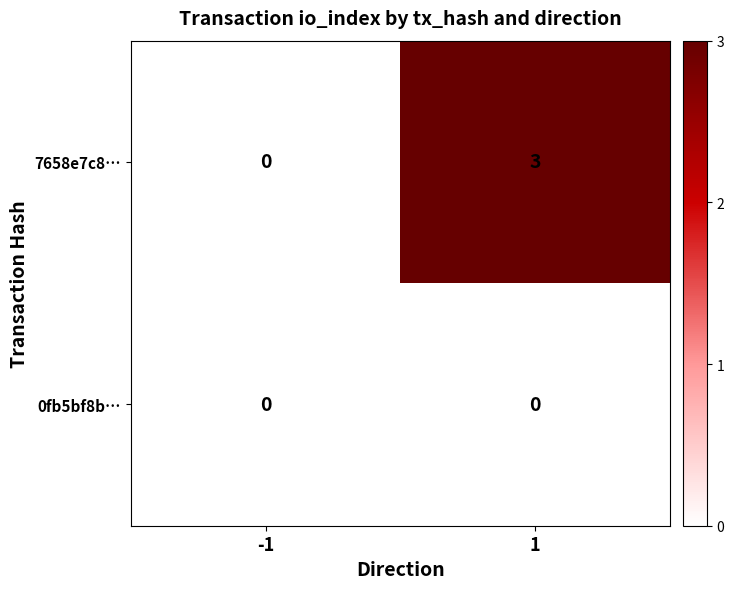

What is the sum of all 7658e7c8… values?

3